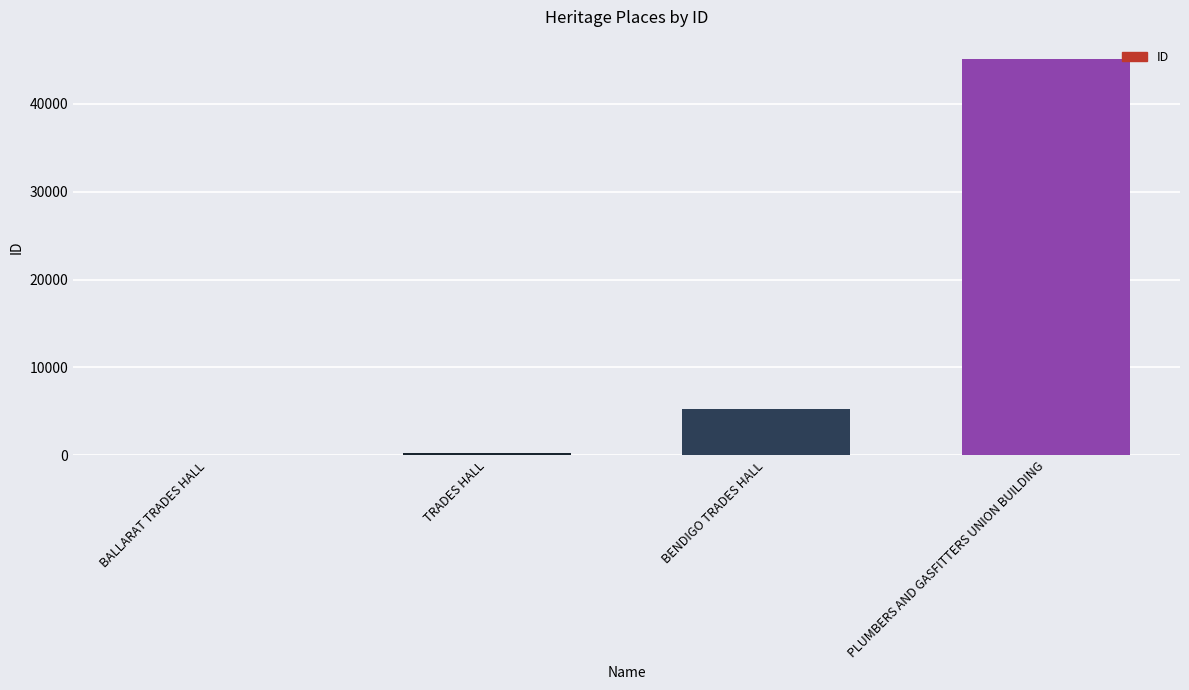

What is the greatest value displayed?

45055